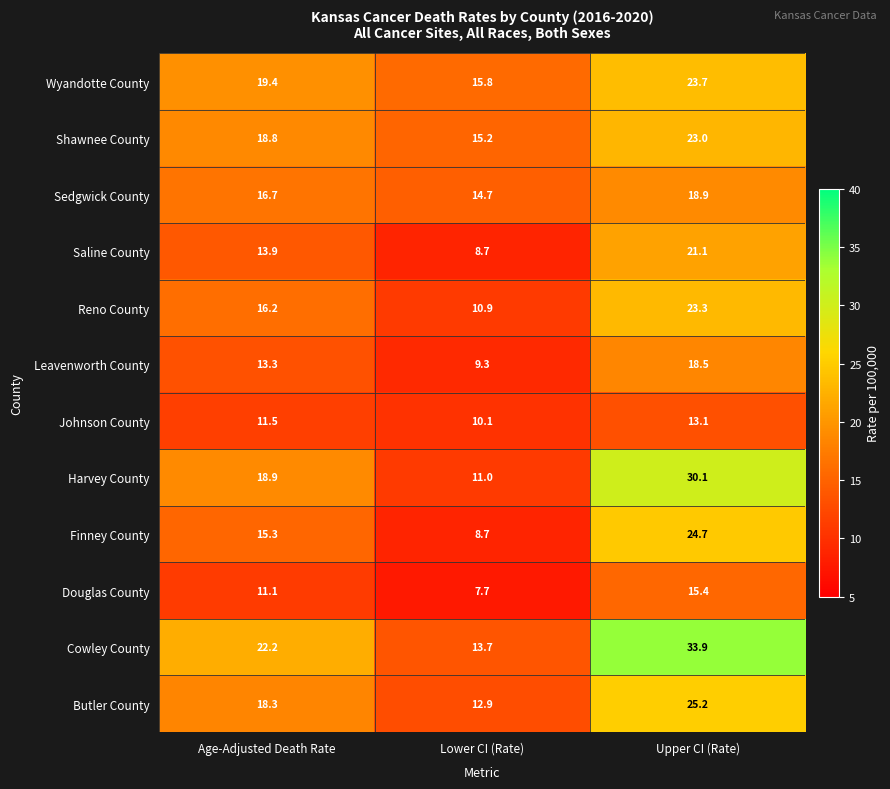

List the series in order of their peak value, highest first.

Cowley County, Harvey County, Butler County, Finney County, Wyandotte County, Reno County, Shawnee County, Saline County, Sedgwick County, Leavenworth County, Douglas County, Johnson County